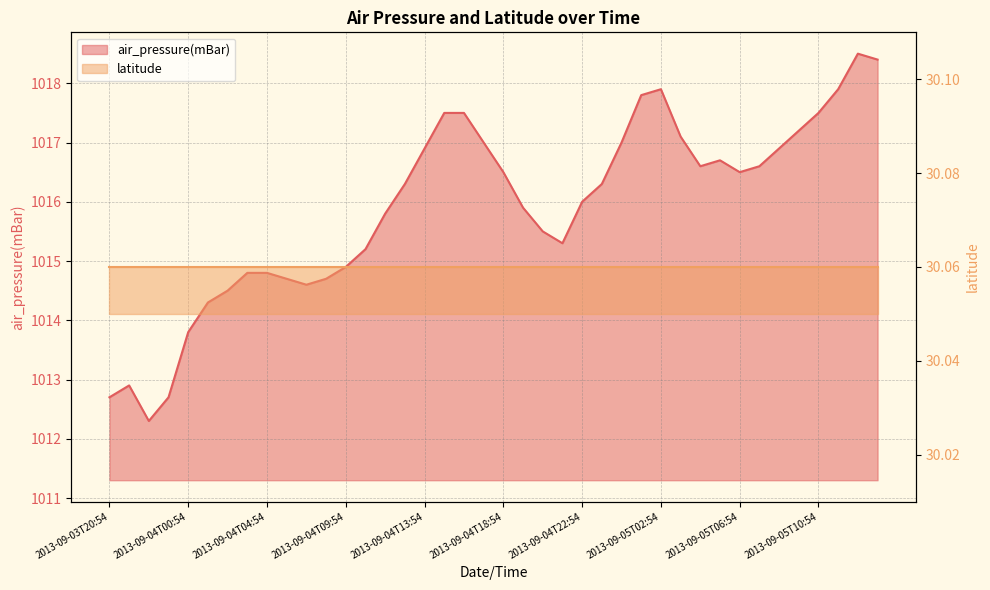

List the labels in order of value, smallest first.

2013-09-03T22:54, 2013-09-03T20:54, 2013-09-03T23:54, 2013-09-03T21:54, 2013-09-04T00:54, 2013-09-04T01:54, 2013-09-04T02:54, 2013-09-04T06:54, 2013-09-04T05:54, 2013-09-04T08:54, 2013-09-04T03:54, 2013-09-04T04:54, 2013-09-04T09:54, 2013-09-04T10:54, 2013-09-04T21:54, 2013-09-04T20:54, 2013-09-04T11:54, 2013-09-04T19:54, 2013-09-04T22:54, 2013-09-04T12:54, 2013-09-04T23:54, 2013-09-04T18:54, 2013-09-05T06:54, 2013-09-05T04:54, 2013-09-05T07:54, 2013-09-05T05:54, 2013-09-04T13:54, 2013-09-05T08:54, 2013-09-04T17:54, 2013-09-05T00:54, 2013-09-05T03:54, 2013-09-05T09:54, 2013-09-04T14:54, 2013-09-04T16:54, 2013-09-05T10:54, 2013-09-05T01:54, 2013-09-05T02:54, 2013-09-05T11:54, 2013-09-05T13:54, 2013-09-05T12:54